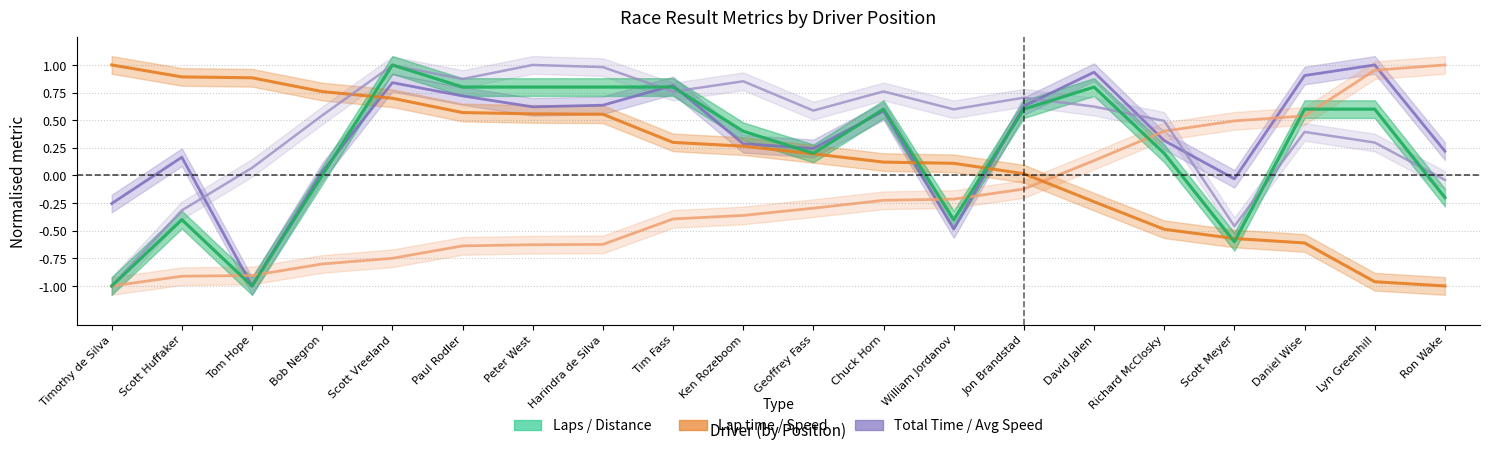

How many intersections are there between Average Speed and Total Laps?

8